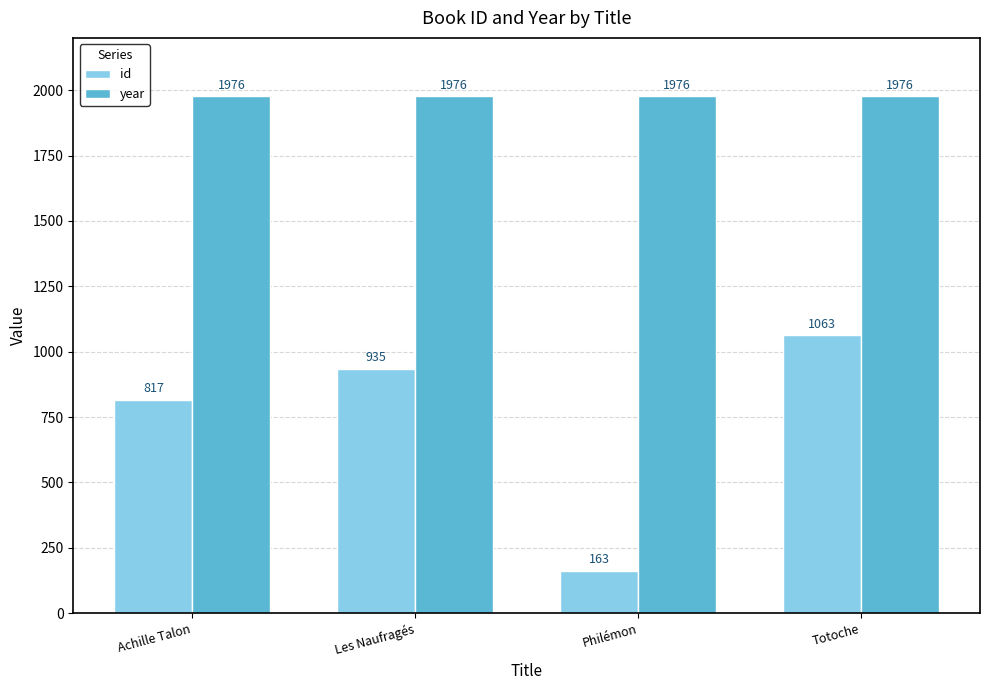

What position from the right is Philémon?

2